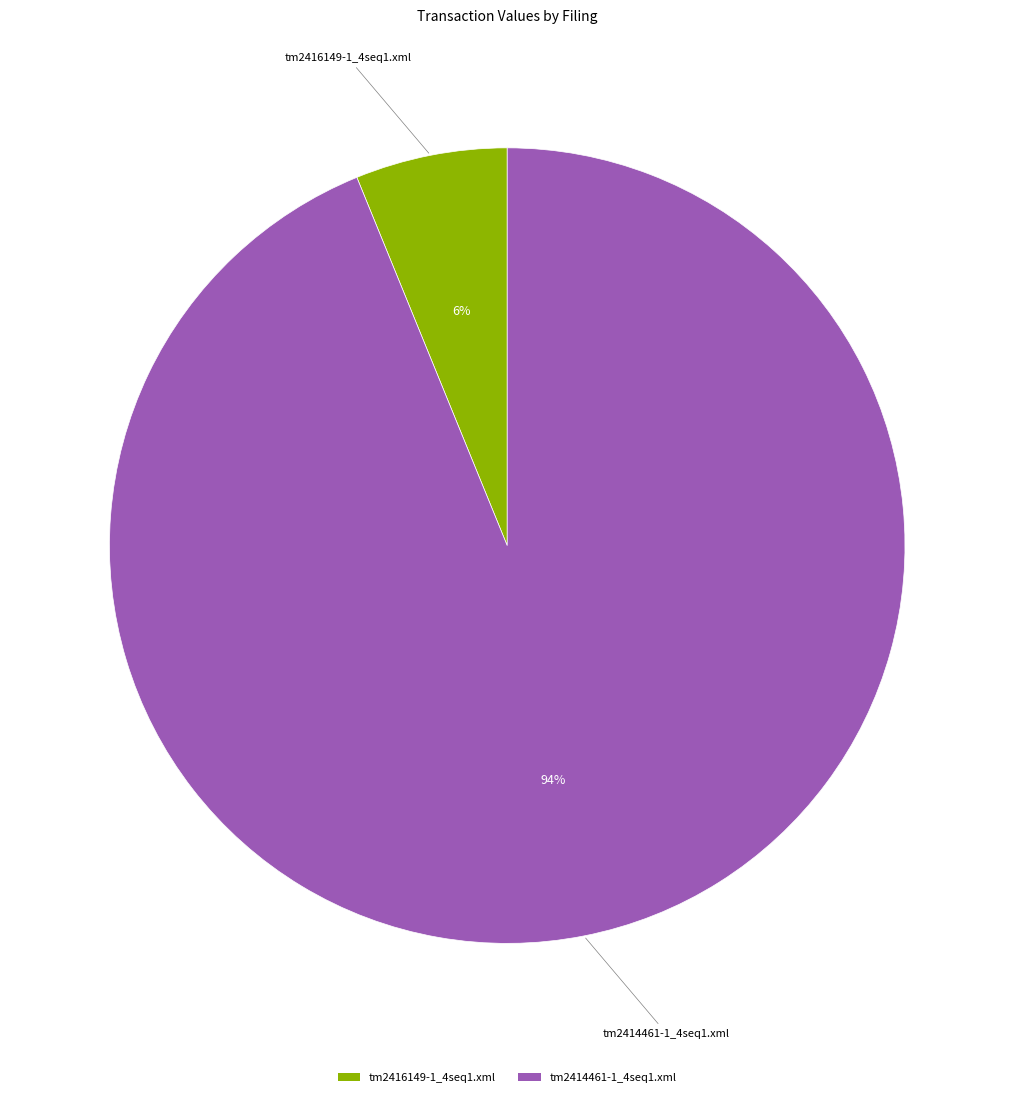

Does any single category account for the majority?

Yes